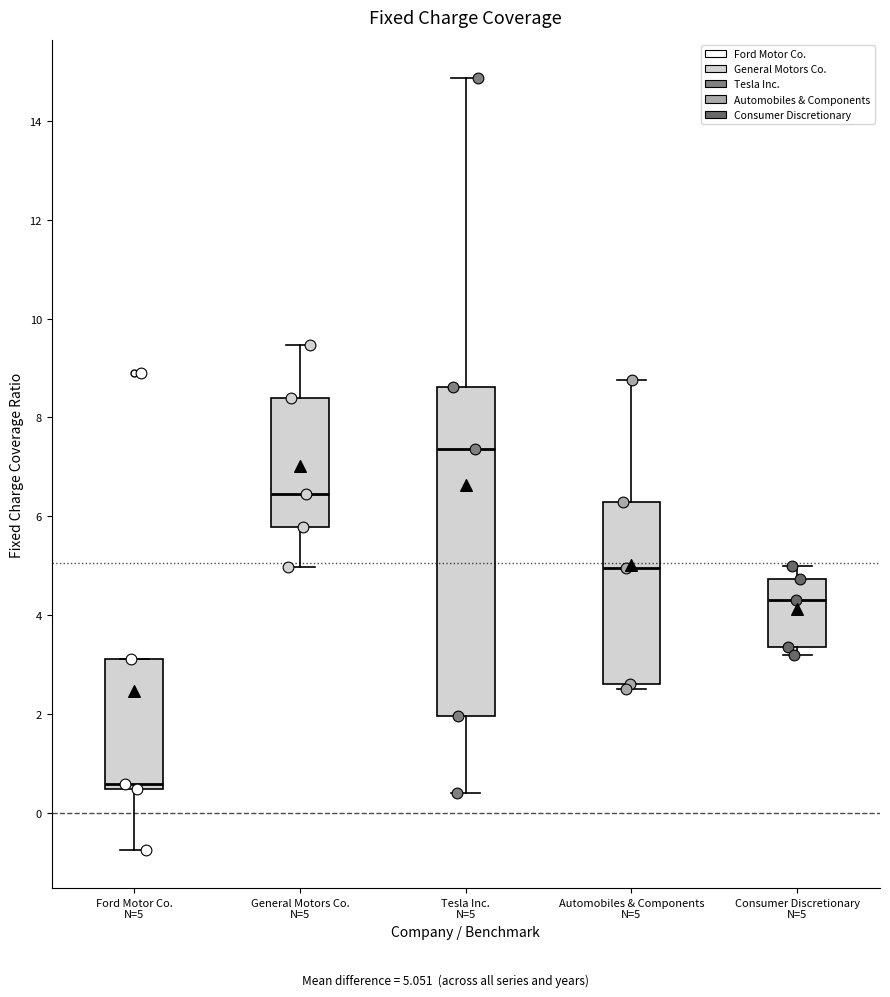

Comparing the boxes themselves (not the whiskers), which one is the tallest?

Tesla Inc. N=5